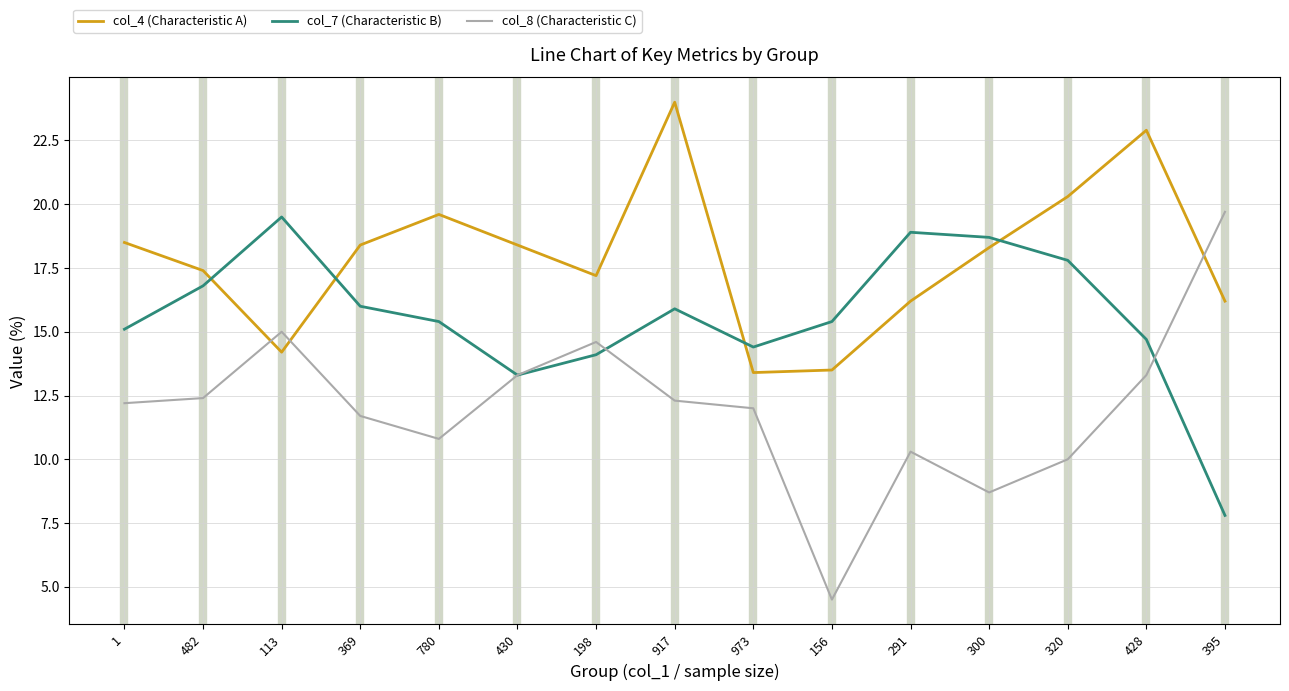

Is it true that col_4 (Characteristic A) equals 12.0 at 320?

False